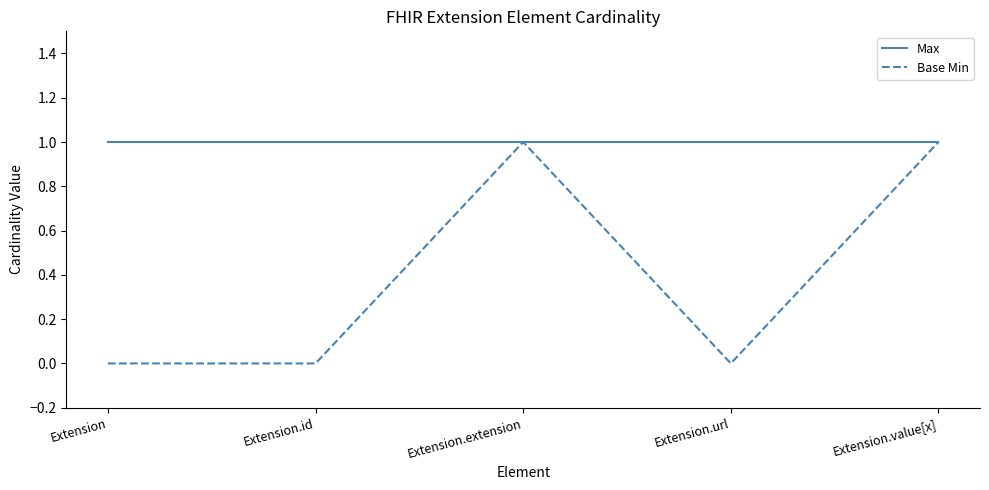

What position from the right is Extension.id?

4